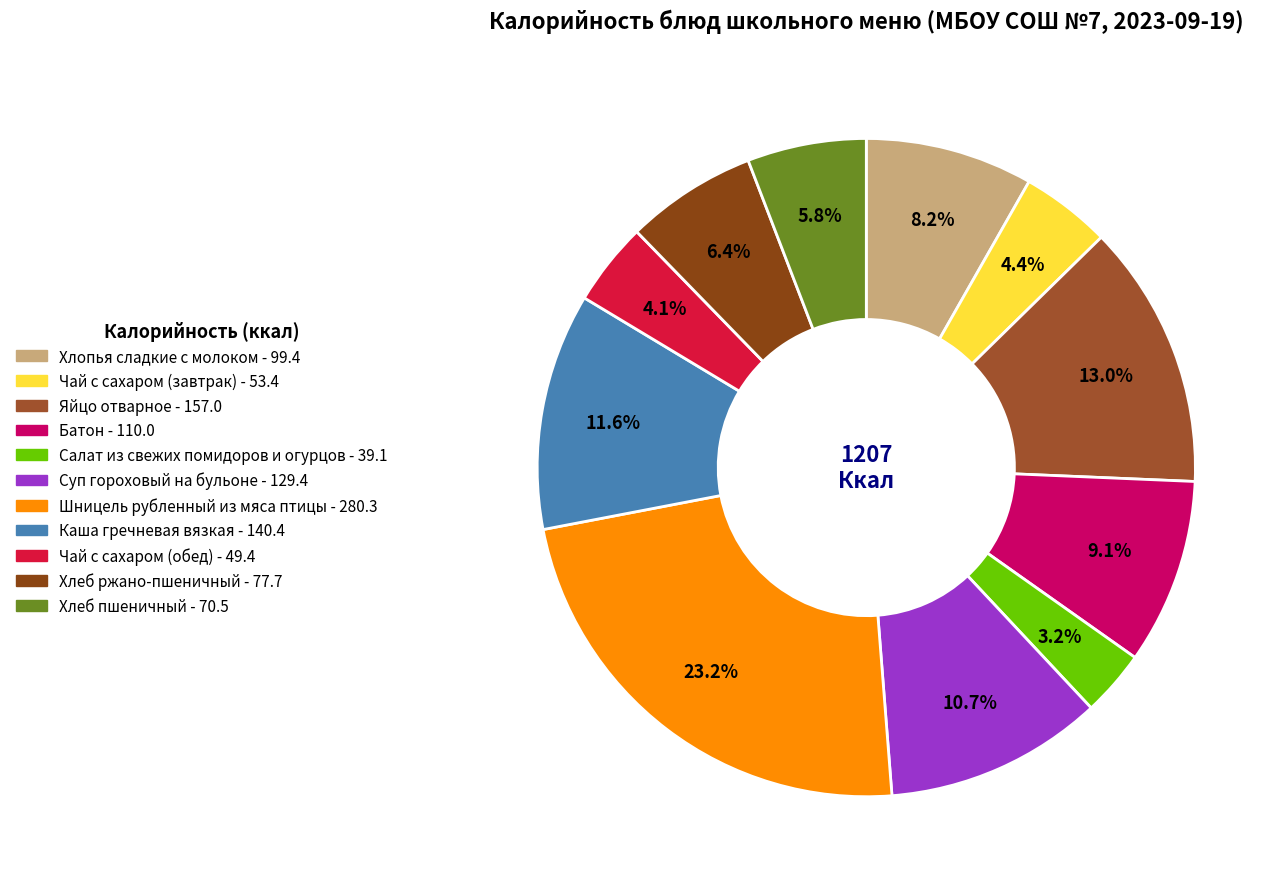

To the nearest percent, what is the difference between the largest and smallest slice percentages?

20%